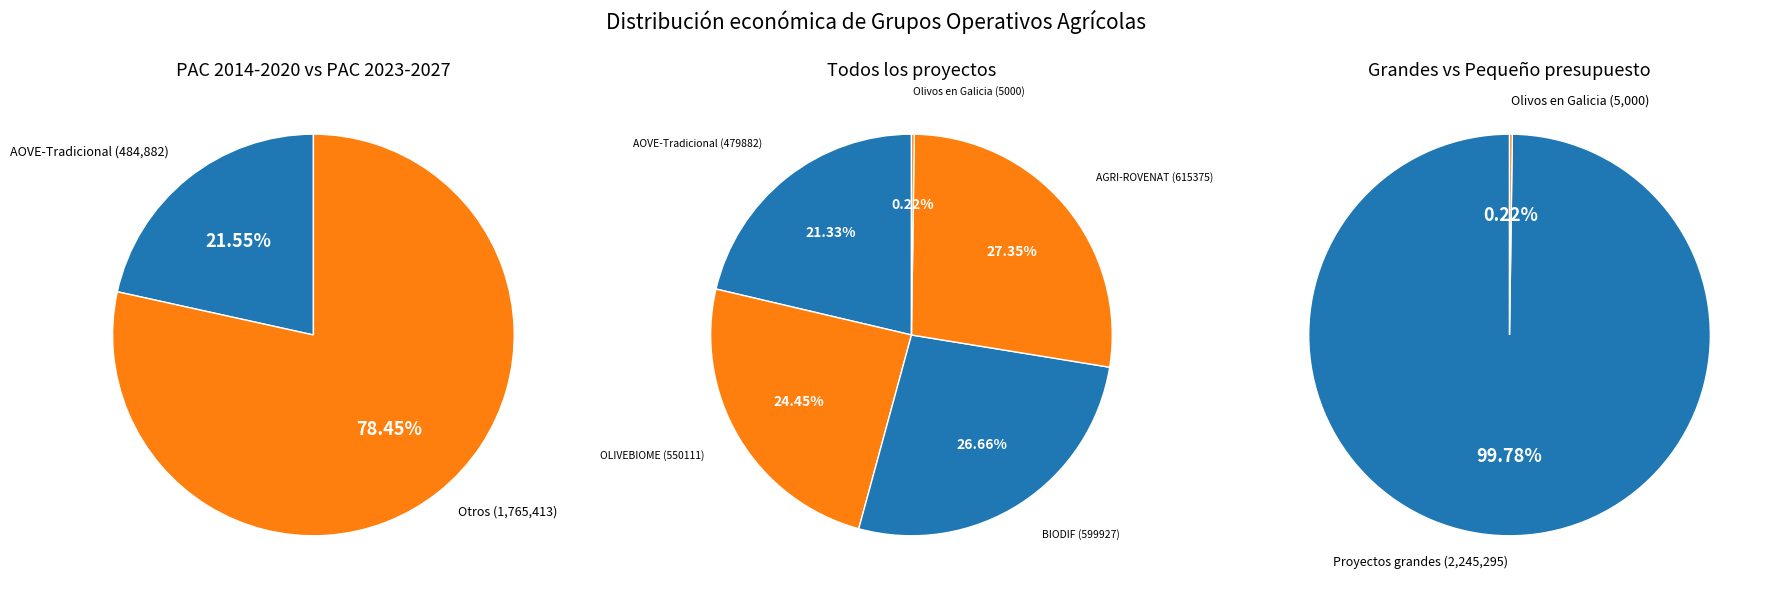

Combined, what portion of the pie is Olivos en Galicia (5000) and BIODIF (599927)?

26.9%